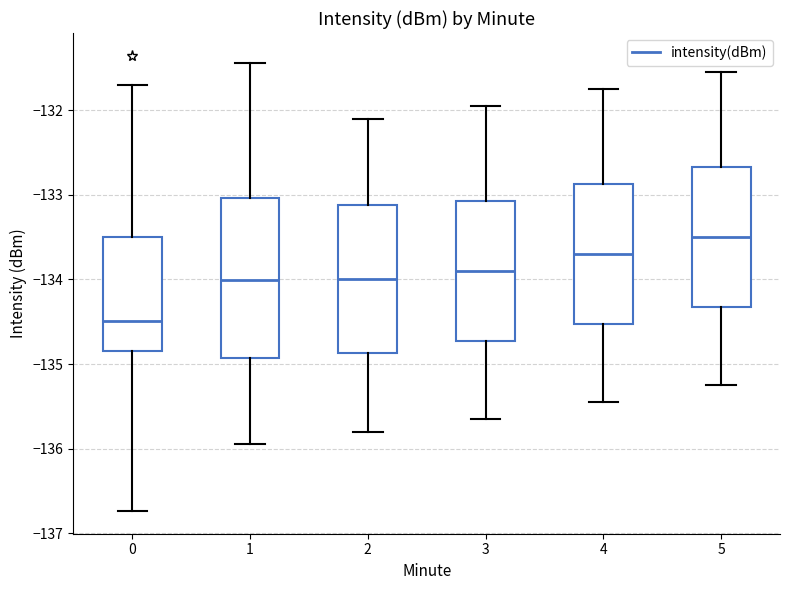

Which box is the tallest, from its lower edge to its upper edge?

1